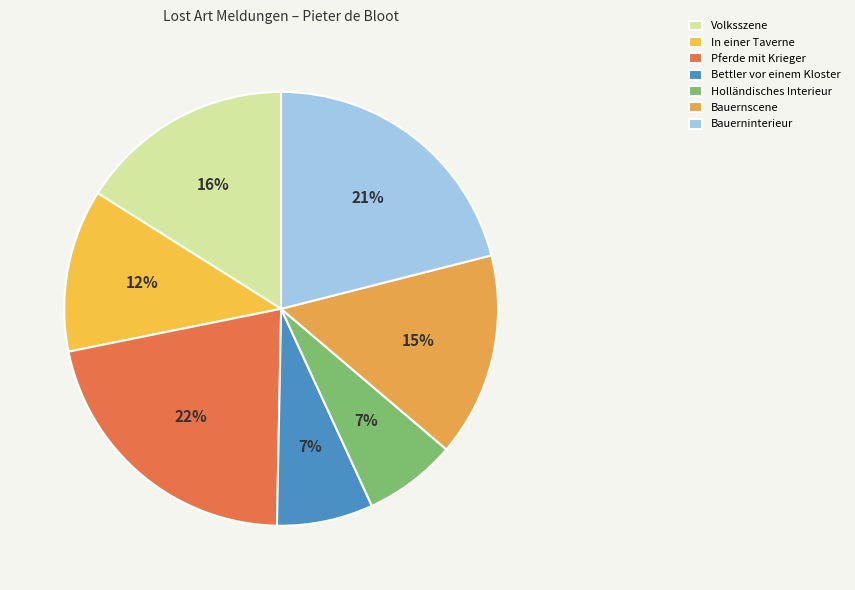

Which category has the smallest portion of the pie?

Holländisches Interieur